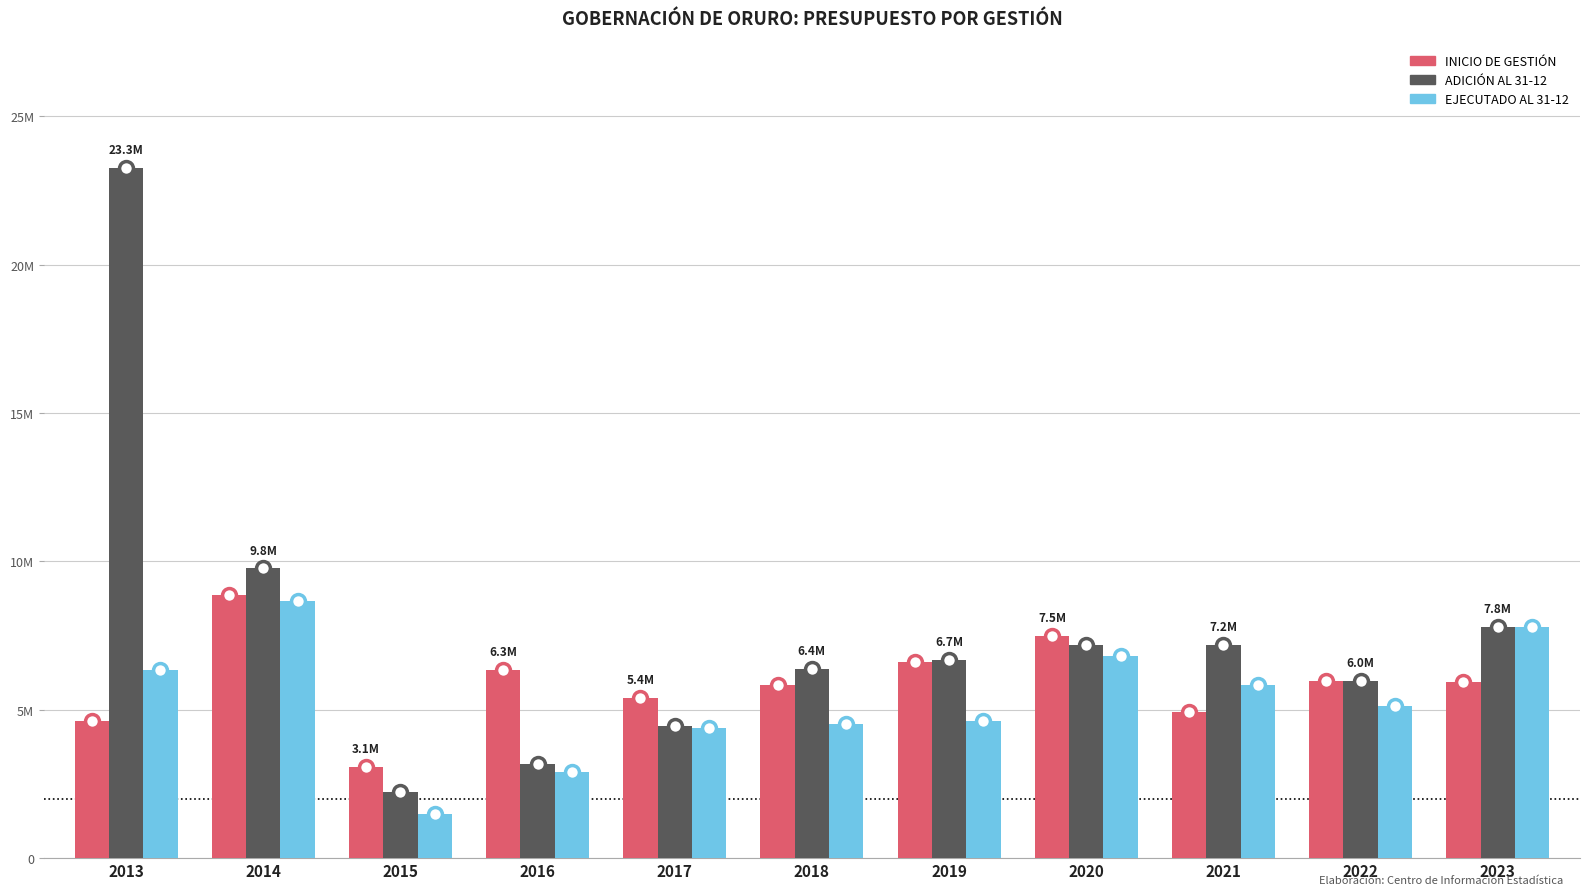

What is the total value across all series at 2022?

17051246.1